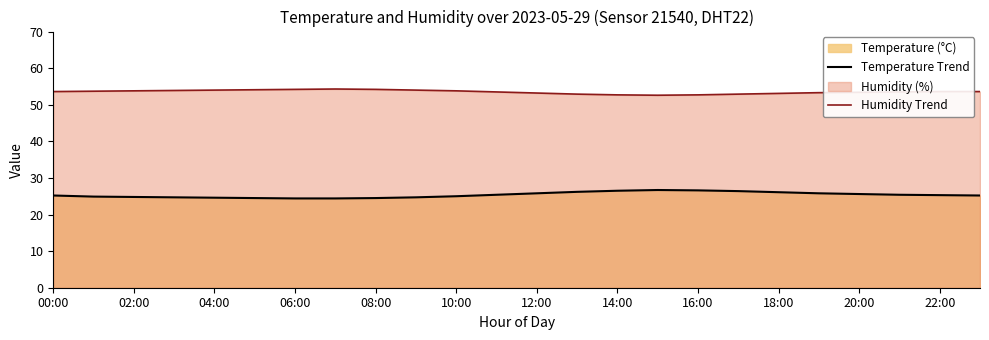

What is the highest value of the Temperature Trend series?

26.7